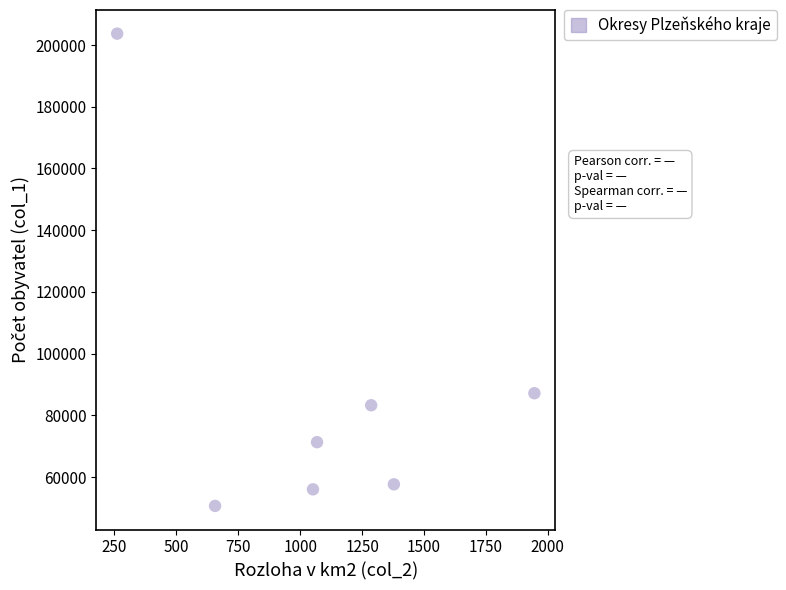

What Y value in the scatter plot is closest to 127188?

87187